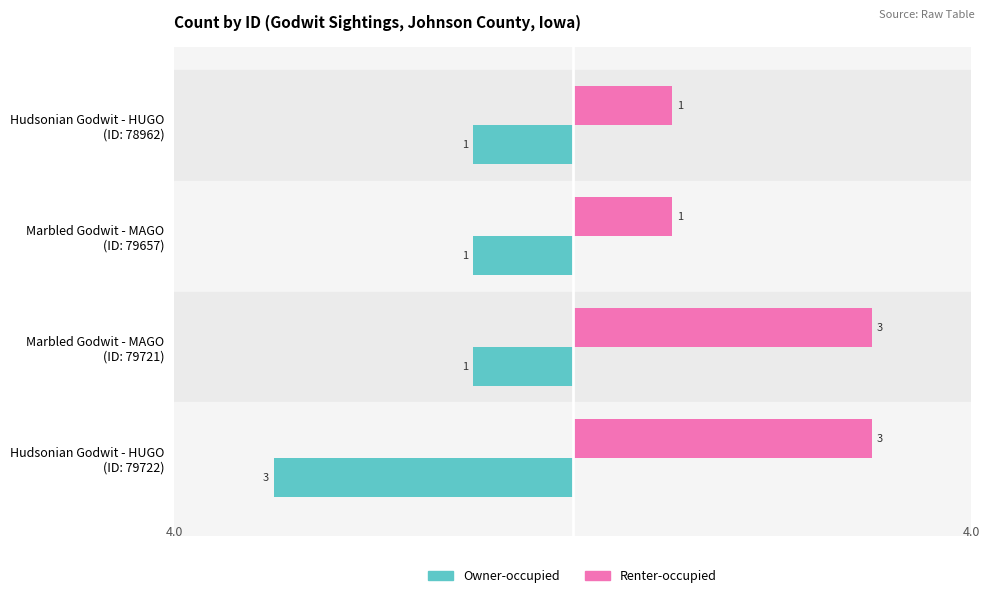

List the series in order of their peak value, lowest first.

Owner-occupied, Renter-occupied